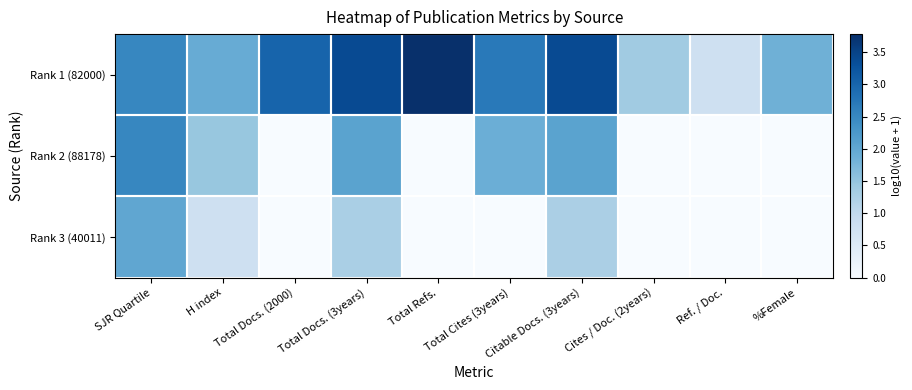

How many series are shown in this chart?

3